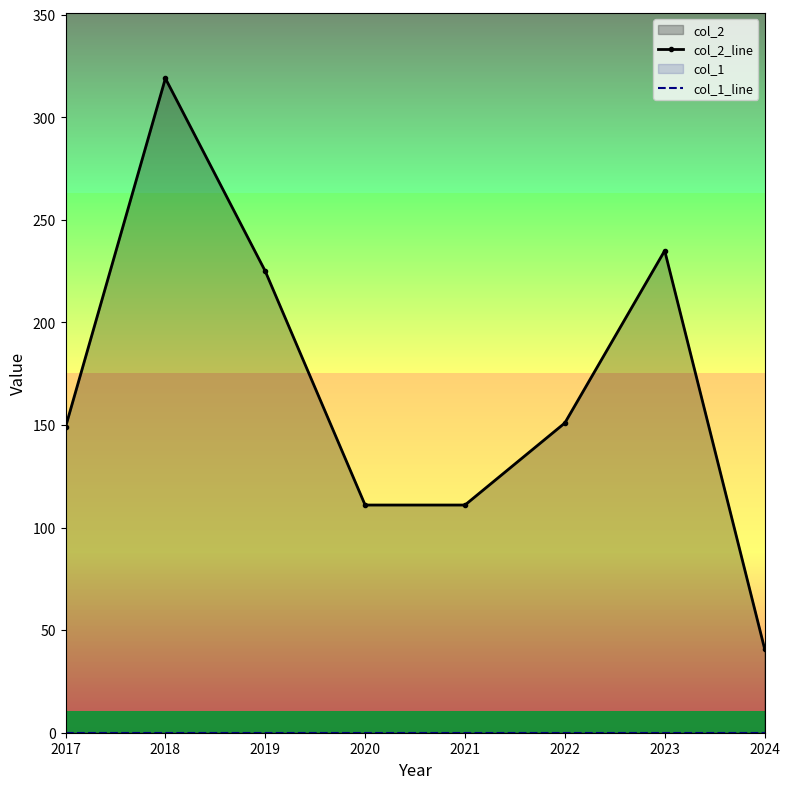

Where is col_1_line nearest to the value 0?

2017